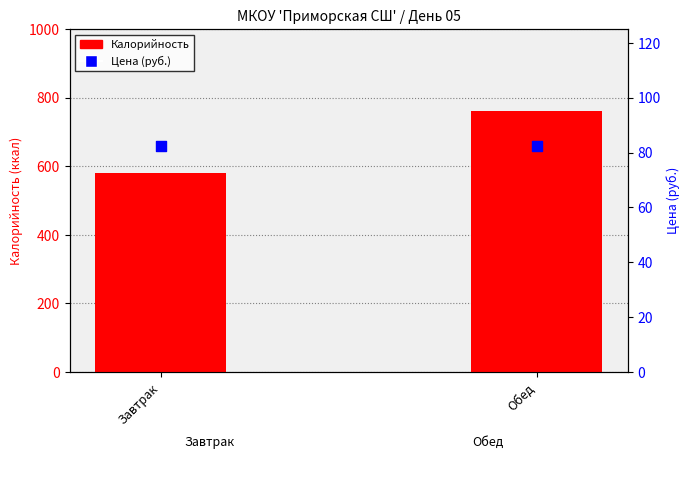

At which category is the sum across all series the highest?

Обед